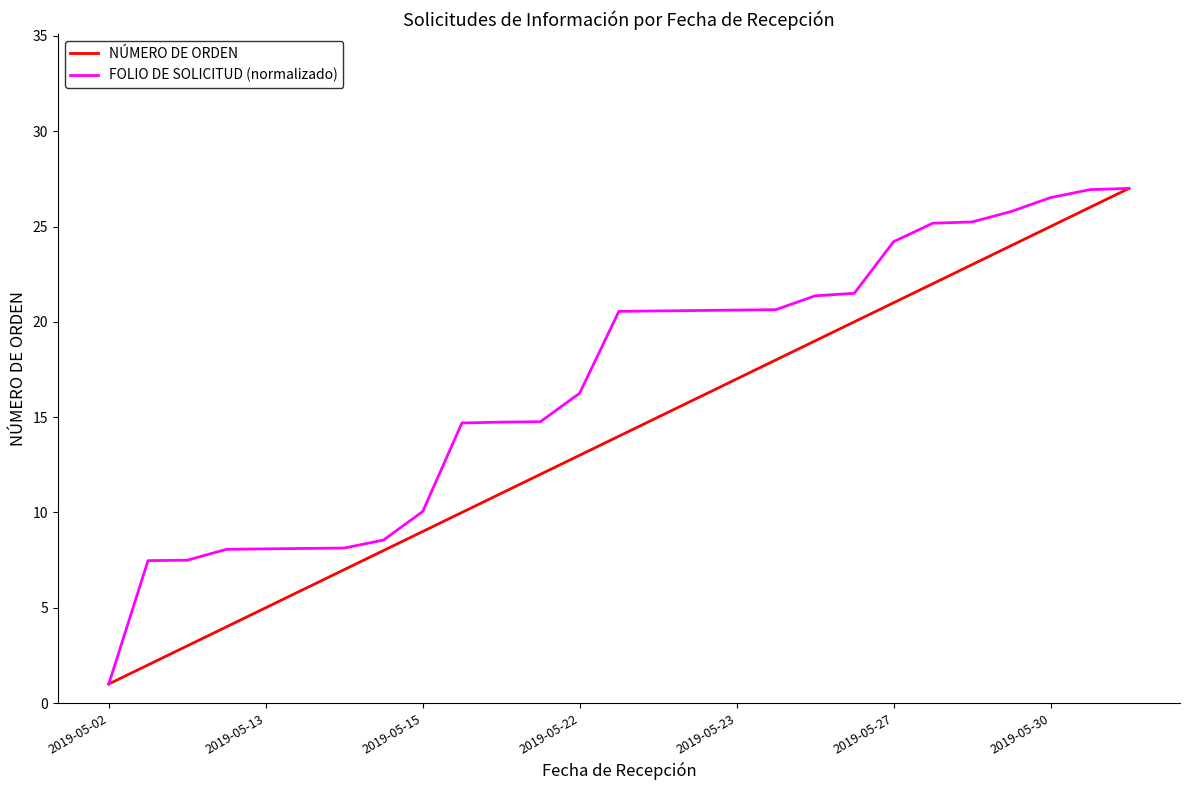

What is the smallest value displayed?

1.0